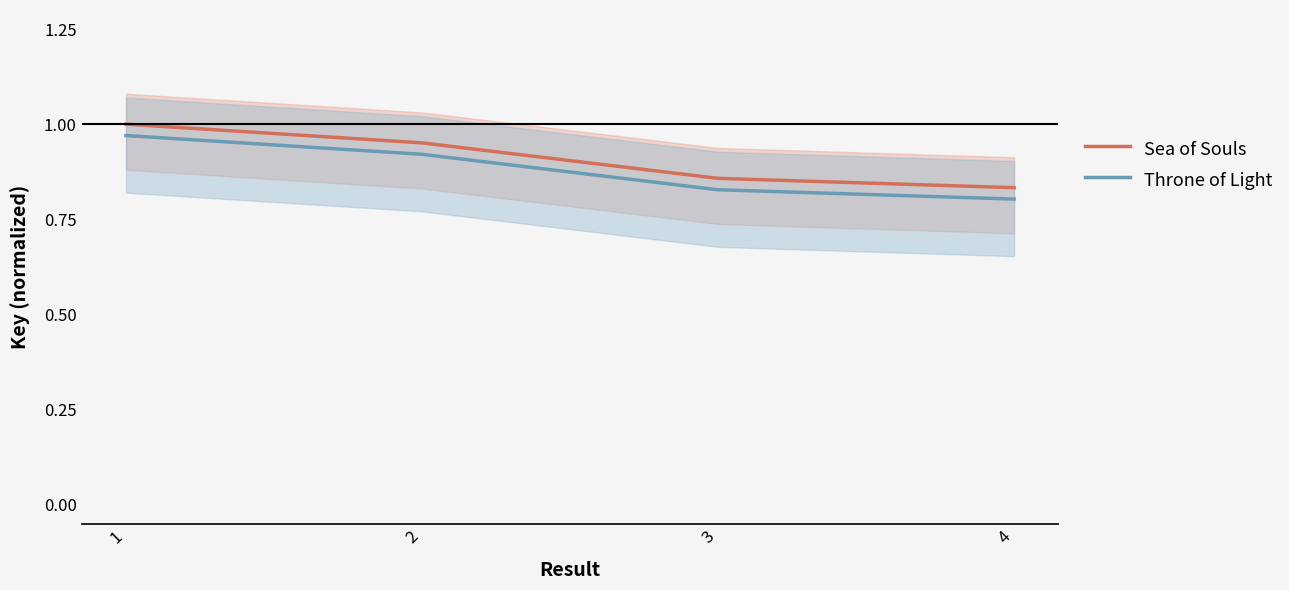

Reading left to right, what are all the values shown in this chart?

Sea of Souls: 1=1.0	2=1.0	3=0.9	4=0.8
Throne of Light: 1=1.0	2=0.9	3=0.8	4=0.8